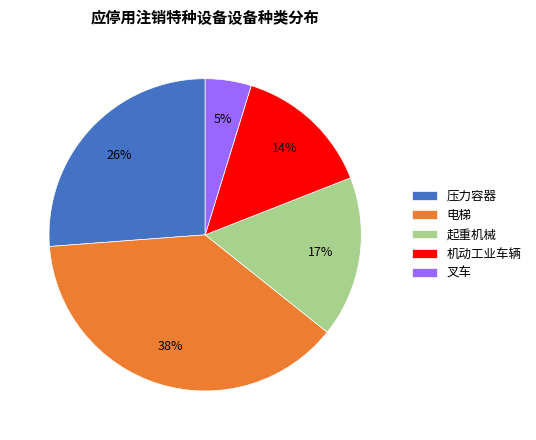

Rank the categories by value from highest to lowest.

电梯, 压力容器, 起重机械, 机动工业车辆, 叉车